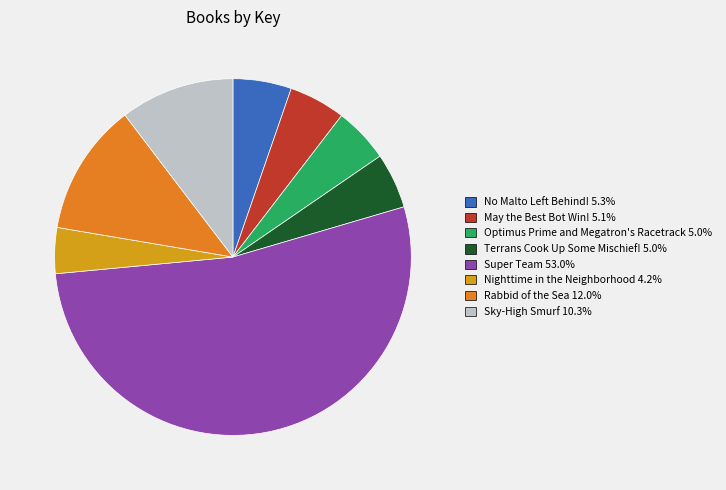

What is the ratio of the value at Terrans Cook Up Some Mischief! 5.0% to the value at Sky-High Smurf 10.3%?

0.5